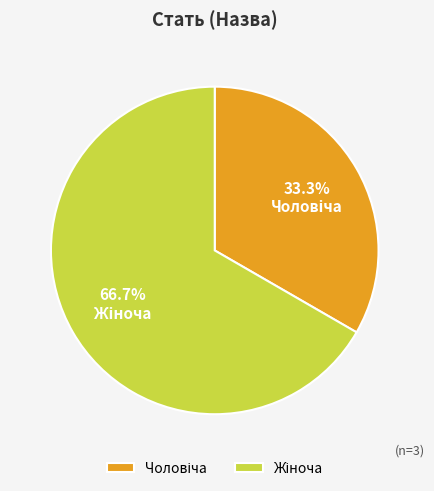

Is there a majority slice in this chart?

Yes